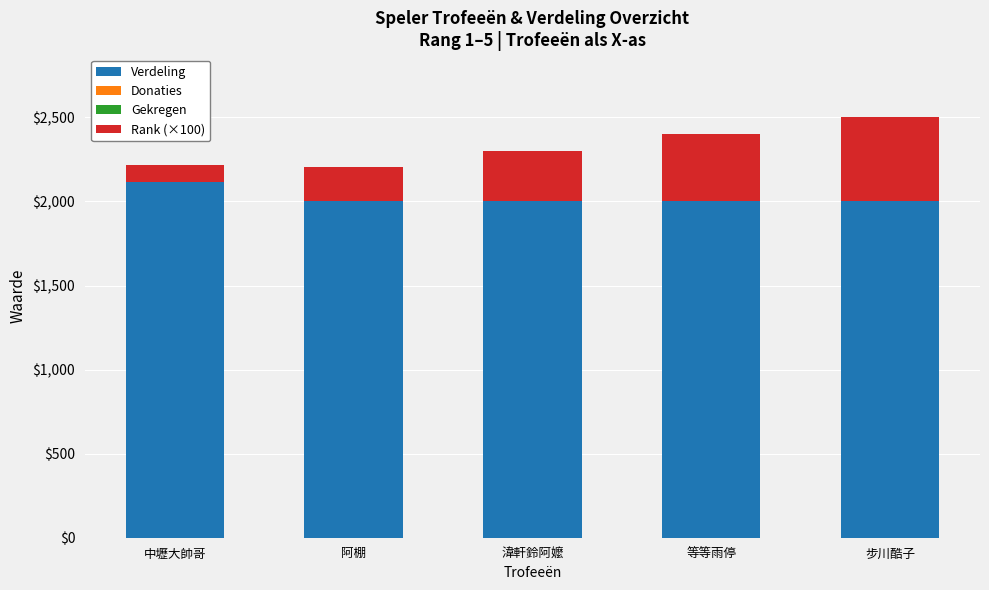

At which category is the sum across all series the highest?

步川酷子